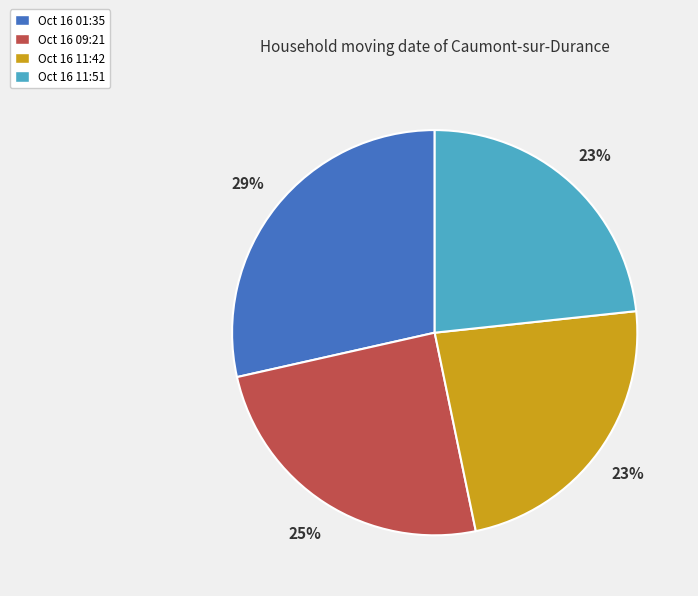

Which category has the biggest portion of the pie?

Oct 16 01:35